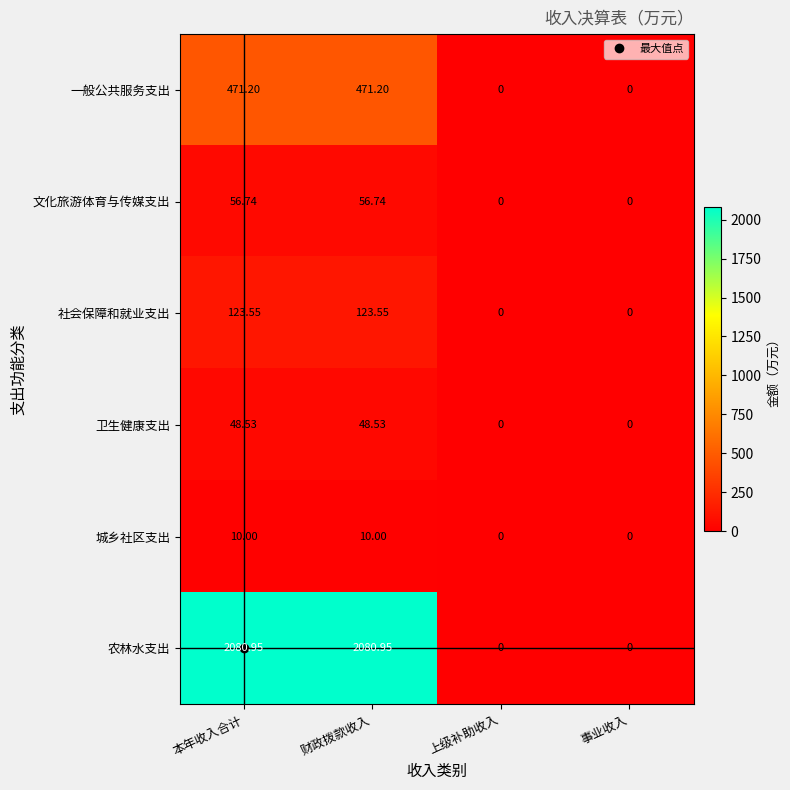

Which series has the largest total across all categories?

农林水支出